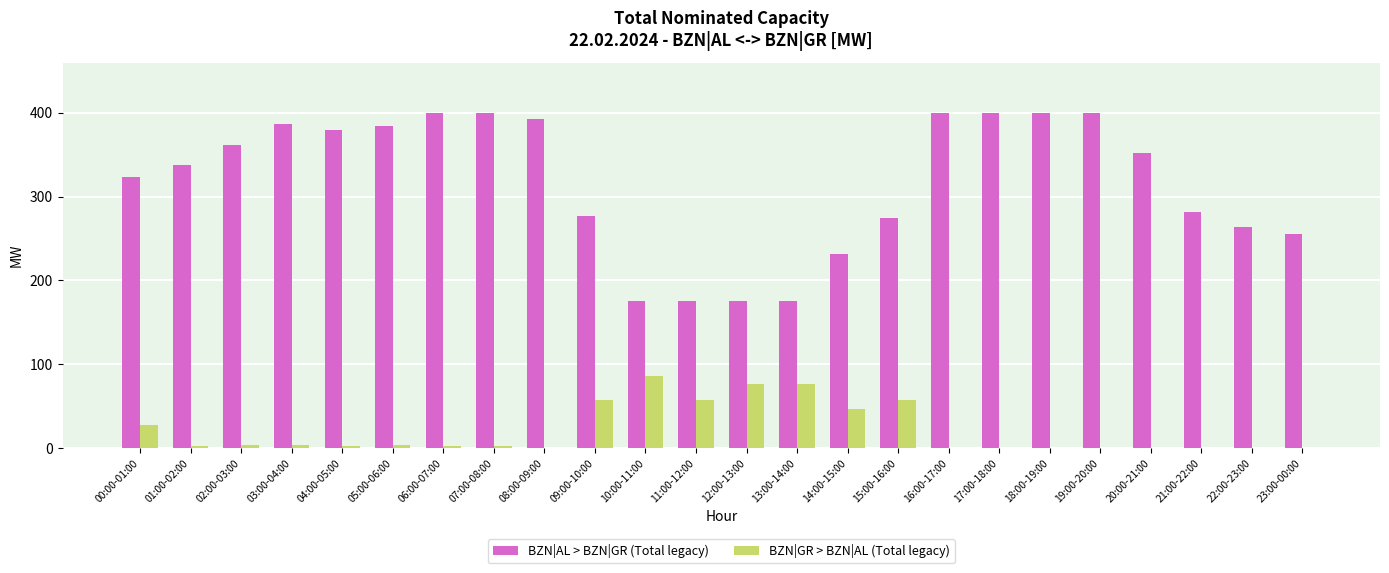

Is the value of BZN|AL > BZN|GR (Total legacy) at 03:00-04:00 greater than the value of BZN|GR > BZN|AL (Total legacy) at 20:00-21:00?

Yes